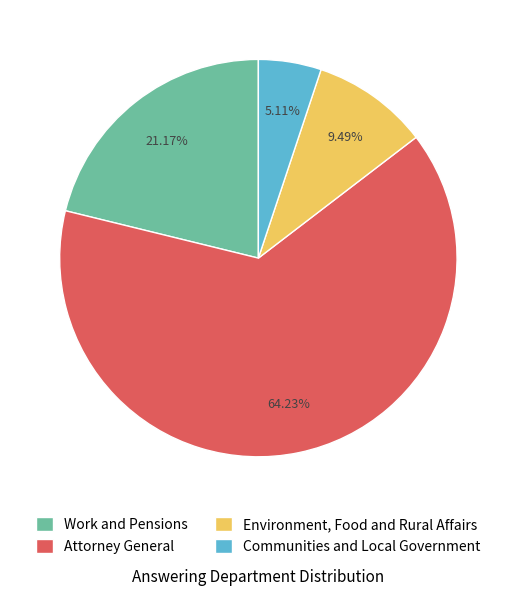

How many slices are in this pie chart?

4